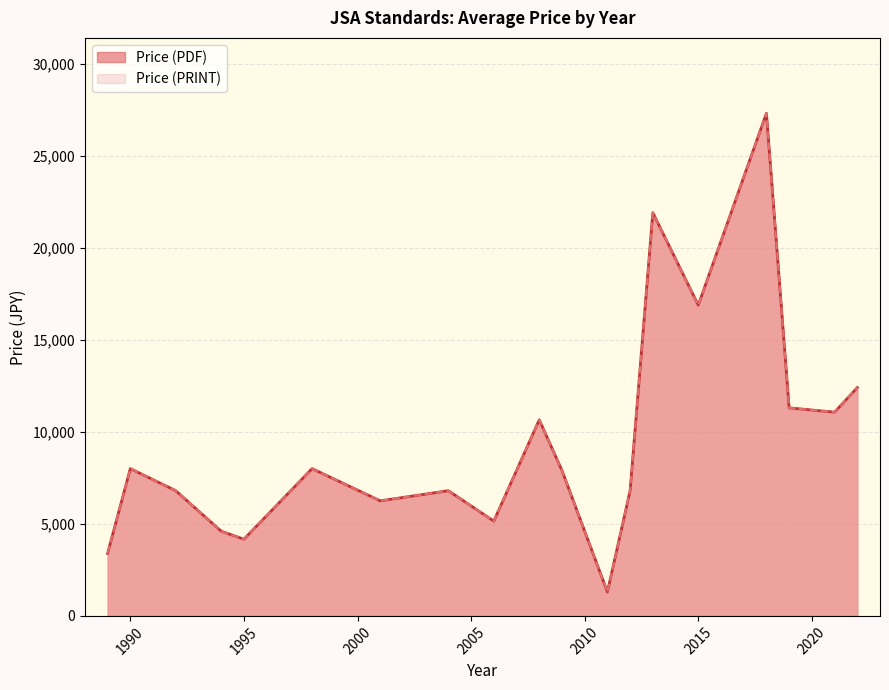

Is it true that Price (PDF) equals 12400 at 9?

True